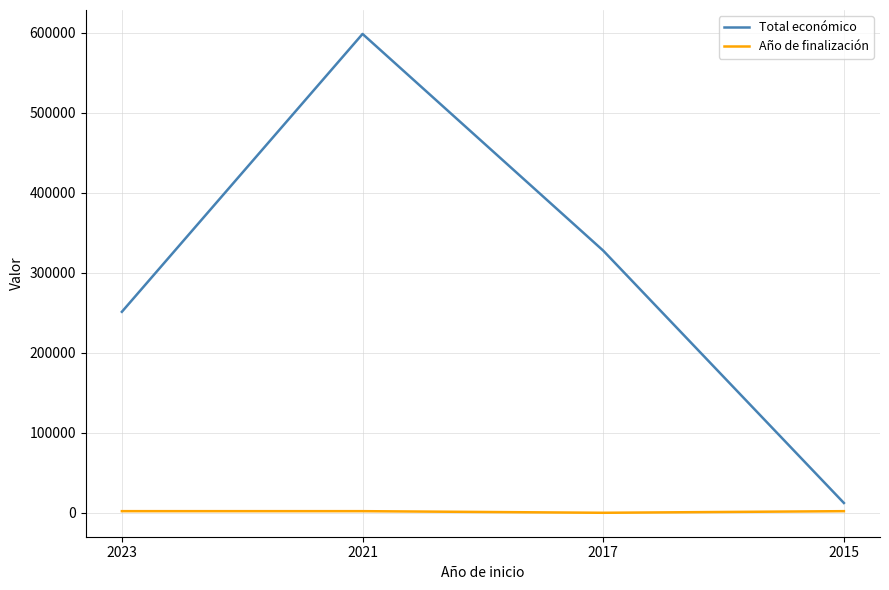

What is the spread (max minus min) of values at 2021?

596636